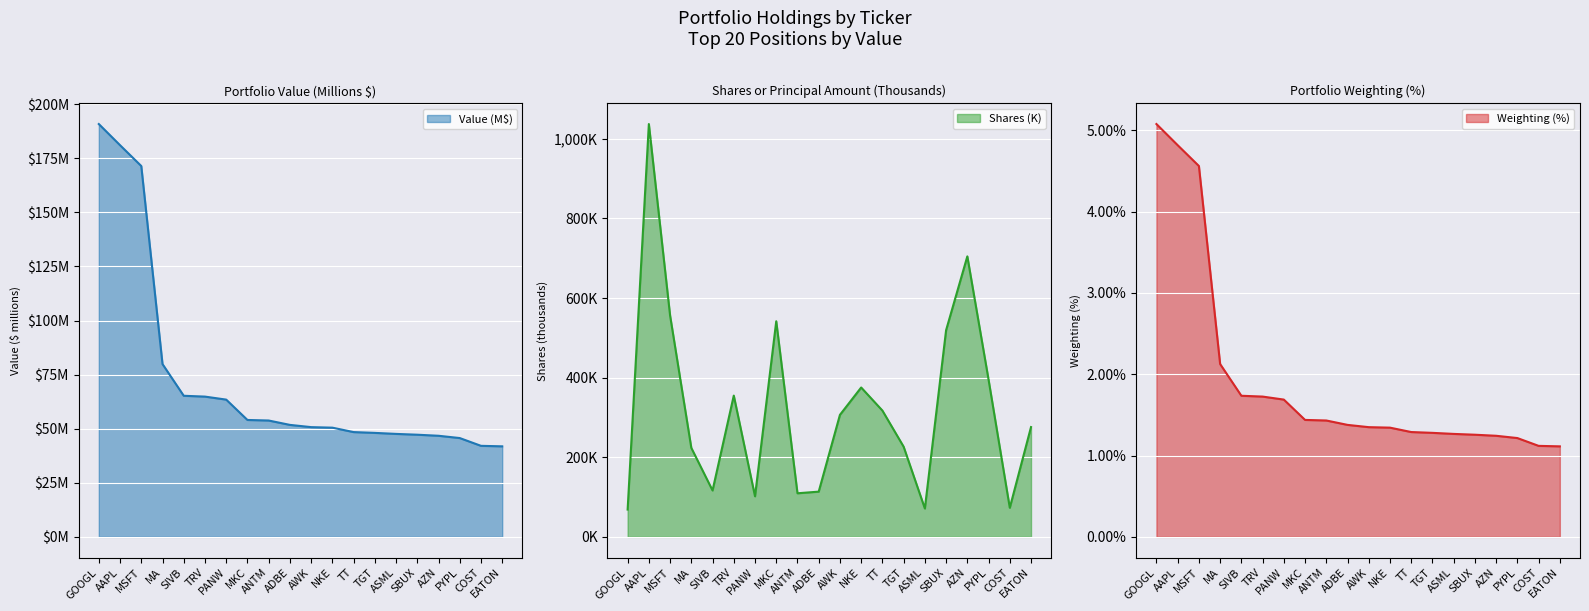

Between PANW and NKE, which series saw the biggest shift?

Shares